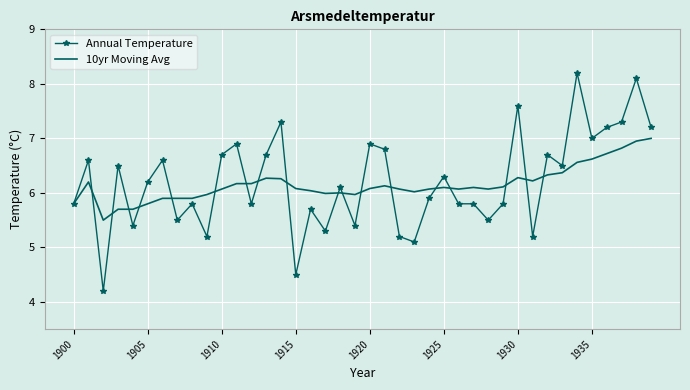

After their last crossing, which series has the higher values: Annual Temperature or 10yr Moving Avg?

Annual Temperature